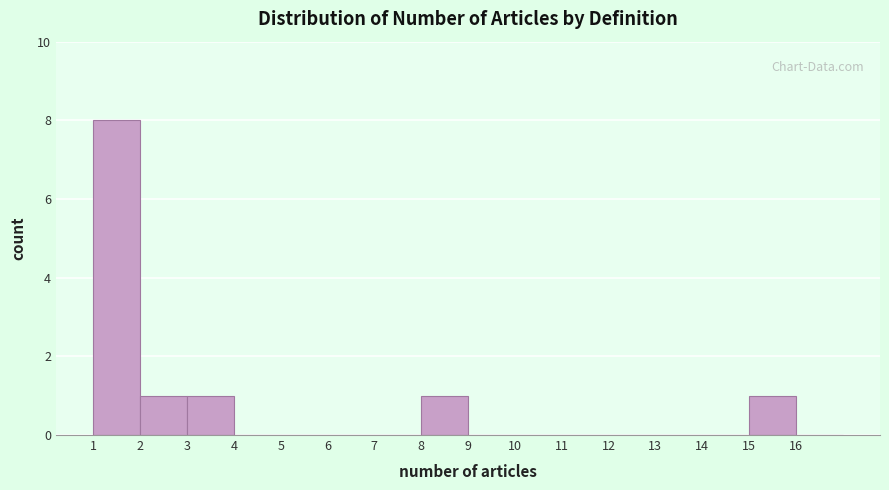

Reading left to right, transcribe this chart: for each bar, give the range it covers on the x-axis and its height. The values are not printed on the chart, so give them approximately, as read against the axis.

1 to 2: 8
2 to 3: 1
3 to 4: 1
4 to 5: 0
5 to 6: 0
6 to 7: 0
7 to 8: 0
8 to 9: 1
9 to 10: 0
10 to 11: 0
11 to 12: 0
12 to 13: 0
13 to 14: 0
14 to 15: 0
15 to 16: 1
16 to 17: 0